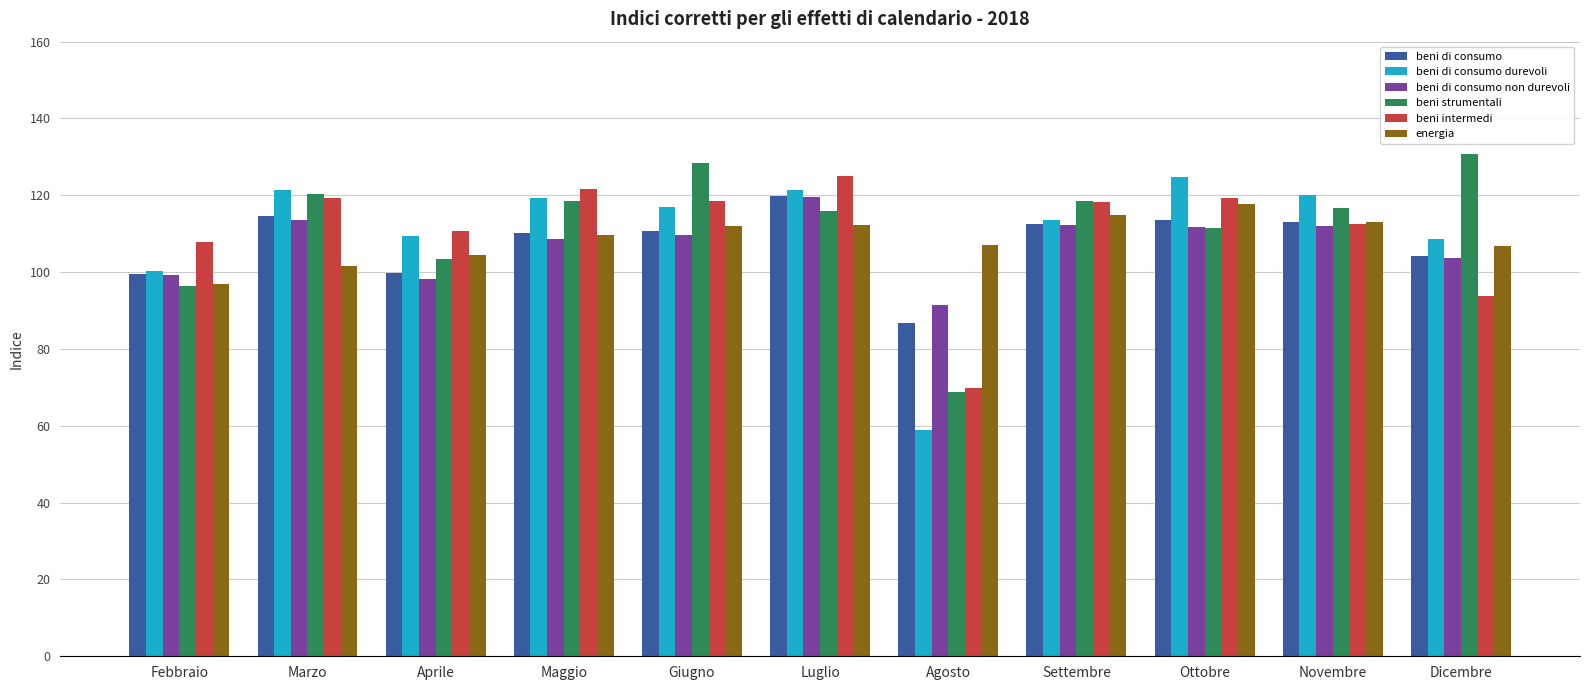

What is the highest value of the beni intermedi series?

125.0